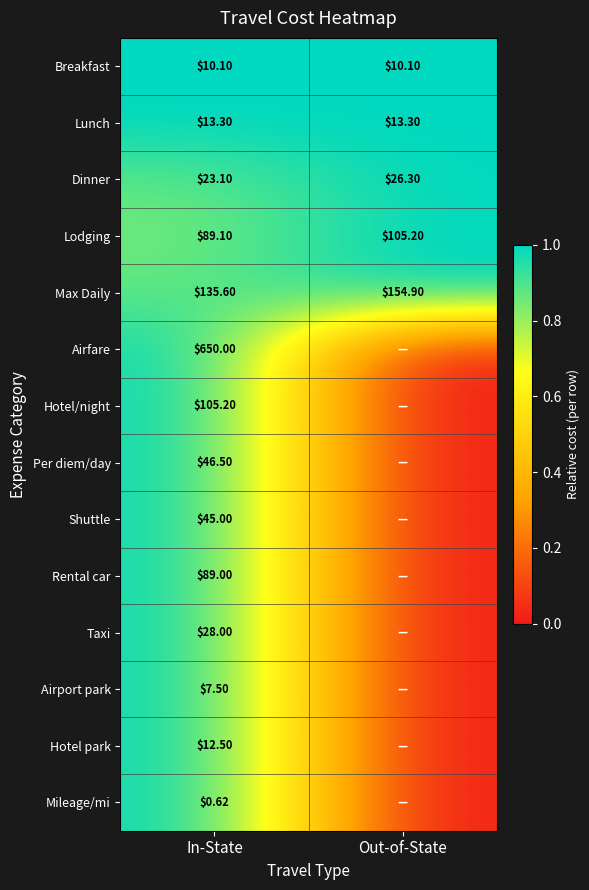

Which has a higher value, Out-of-State or In-State?

Out-of-State